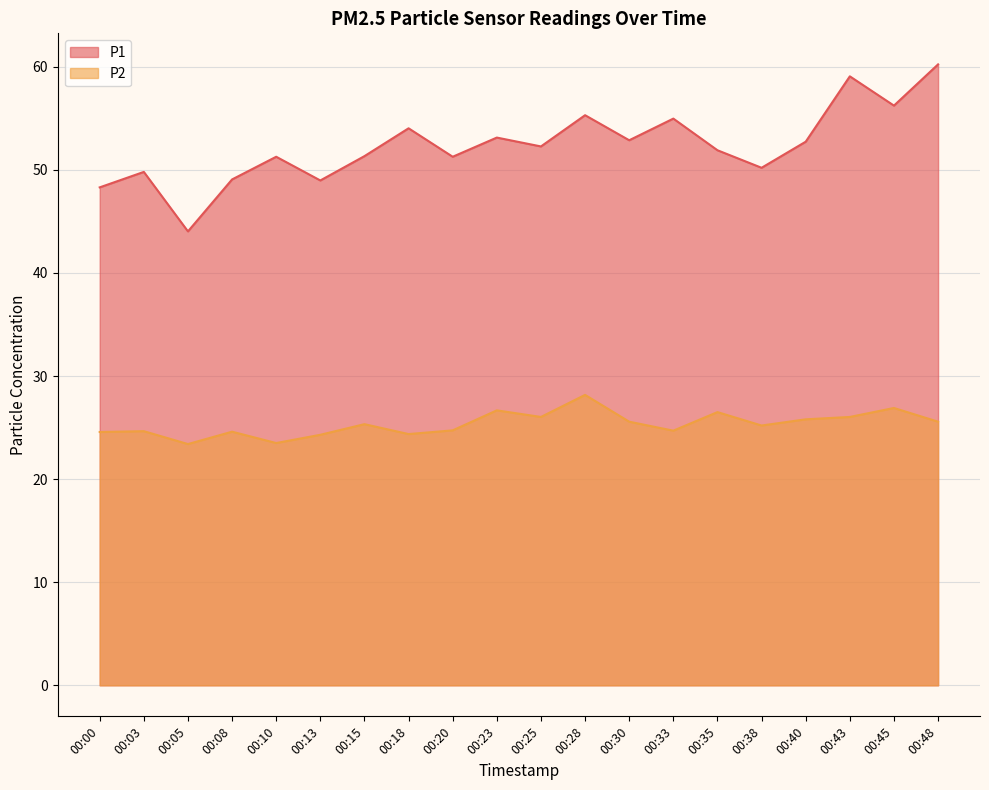

How many values in the P1 series are below 52?

10